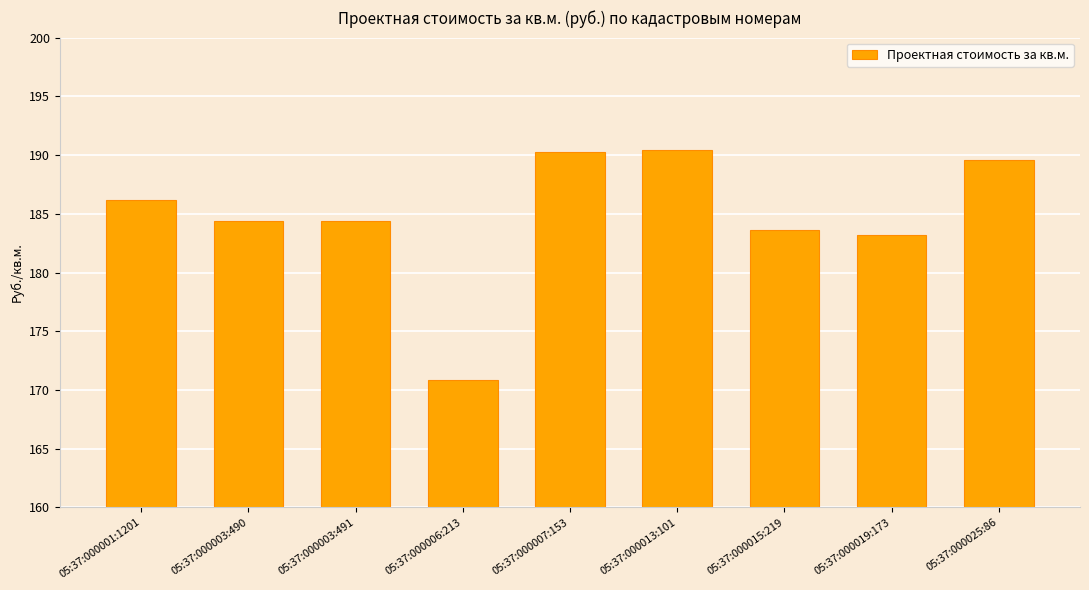

Count the number of categories in the chart.

9